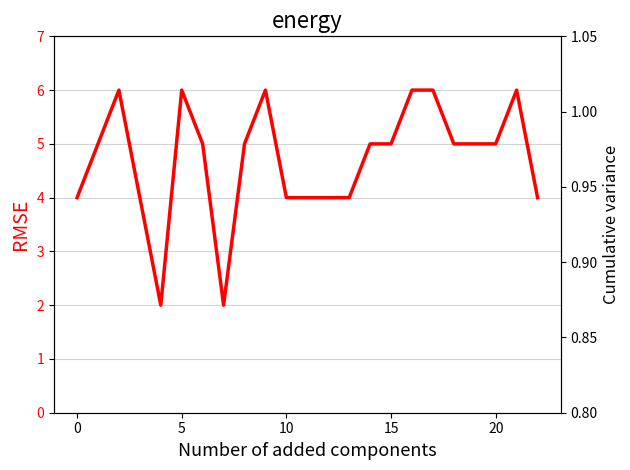

The Species richness series shows 1.9 at 10. True or false?

False